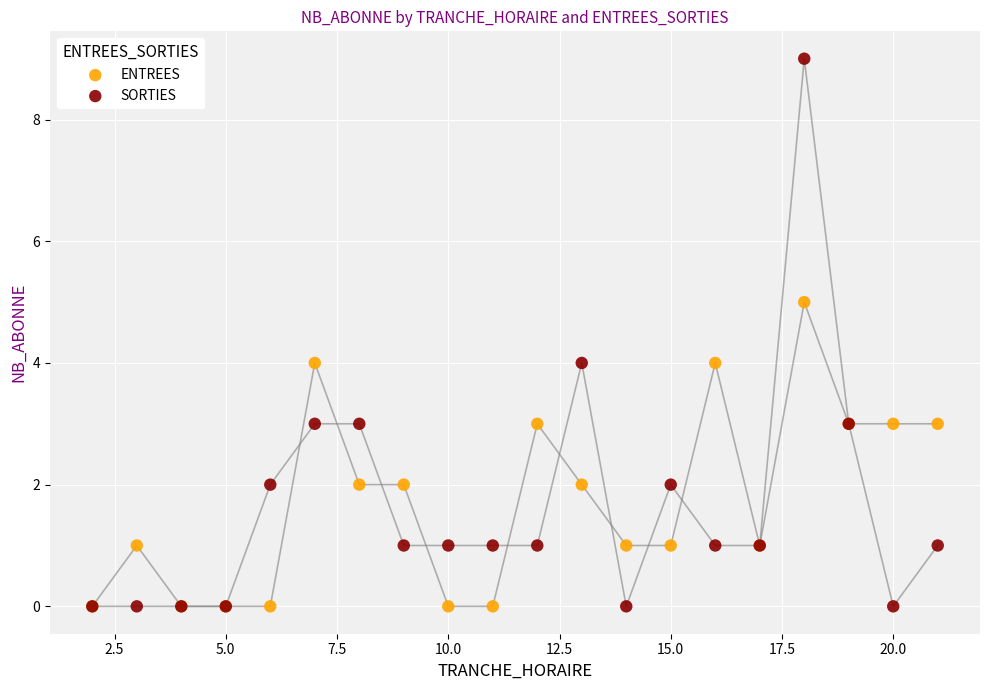

Which series has the largest Y range (max minus min)?

SORTIES